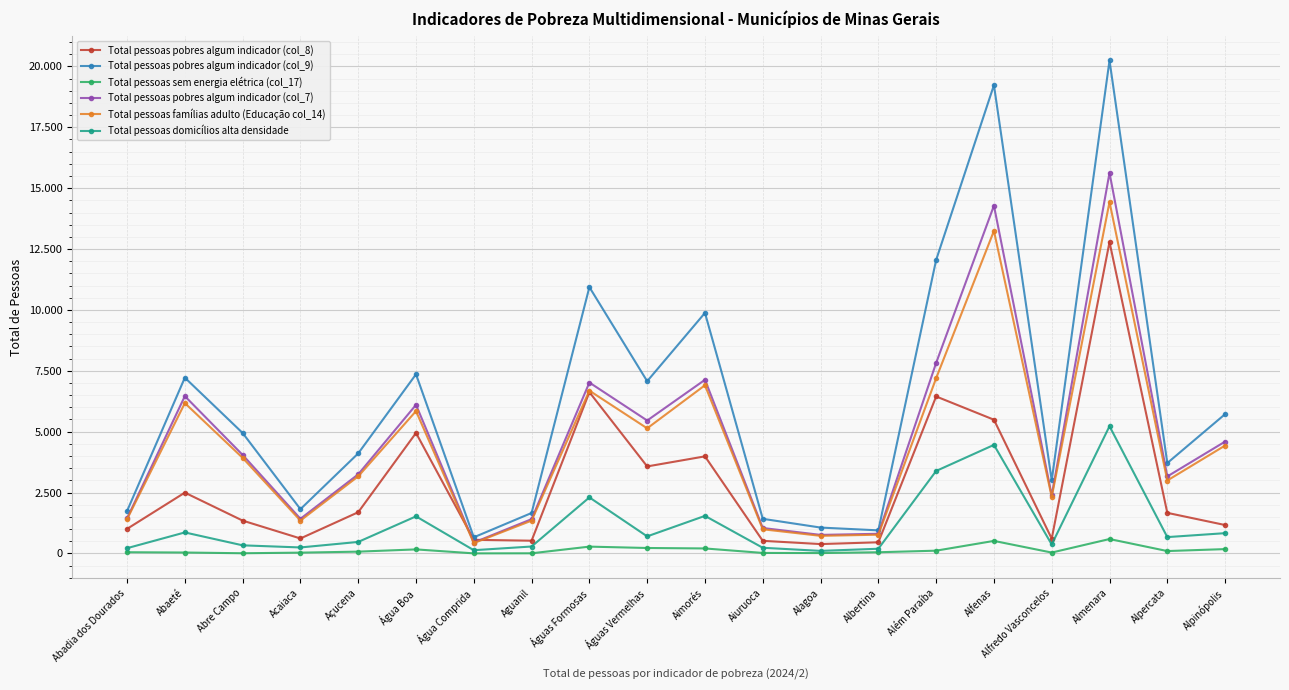

Between Abadia dos Dourados and Albertina, which series saw the biggest shift?

Total pessoas pobres algum indicador (col_9)